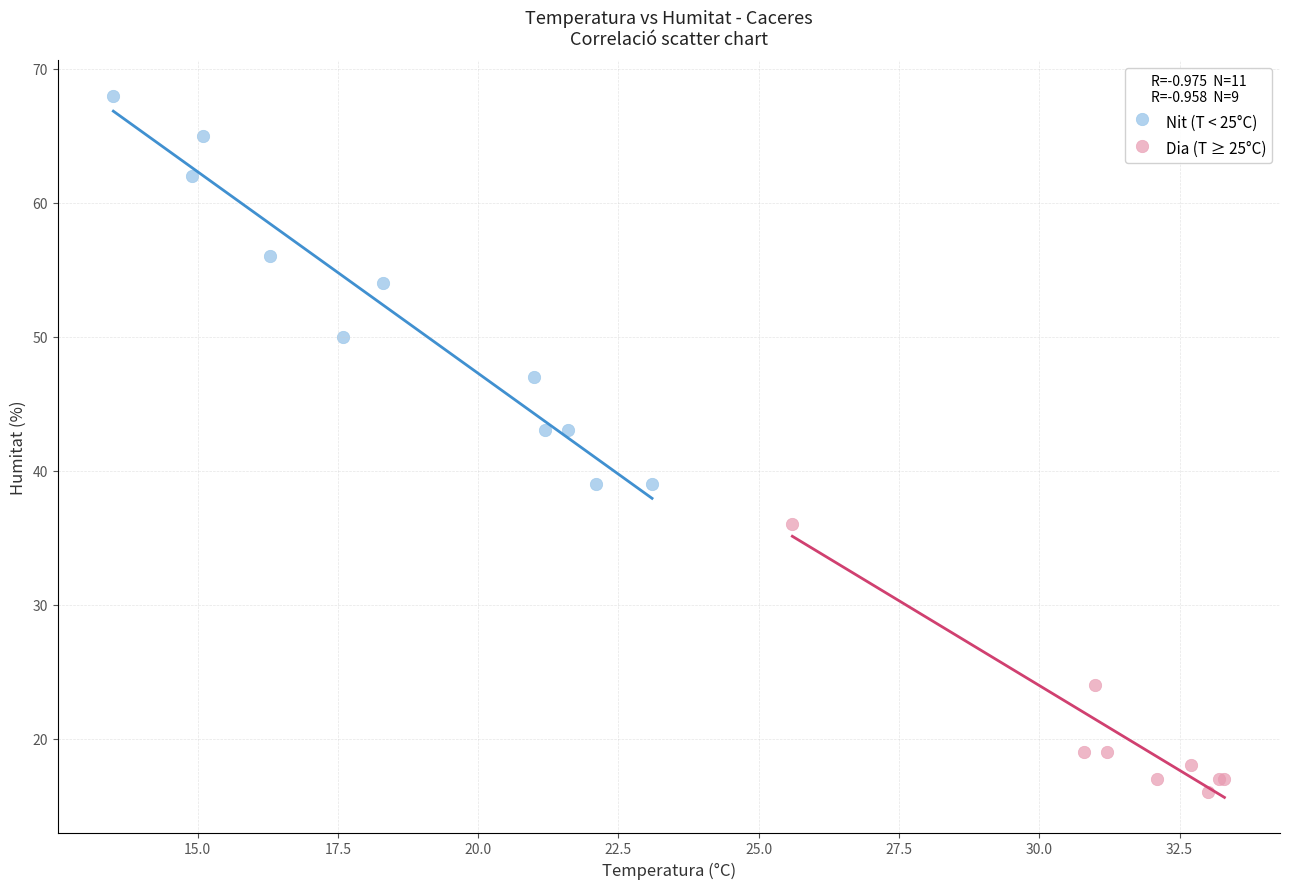

Which series reaches the maximum Y coordinate?

Nit (T < 25°C)